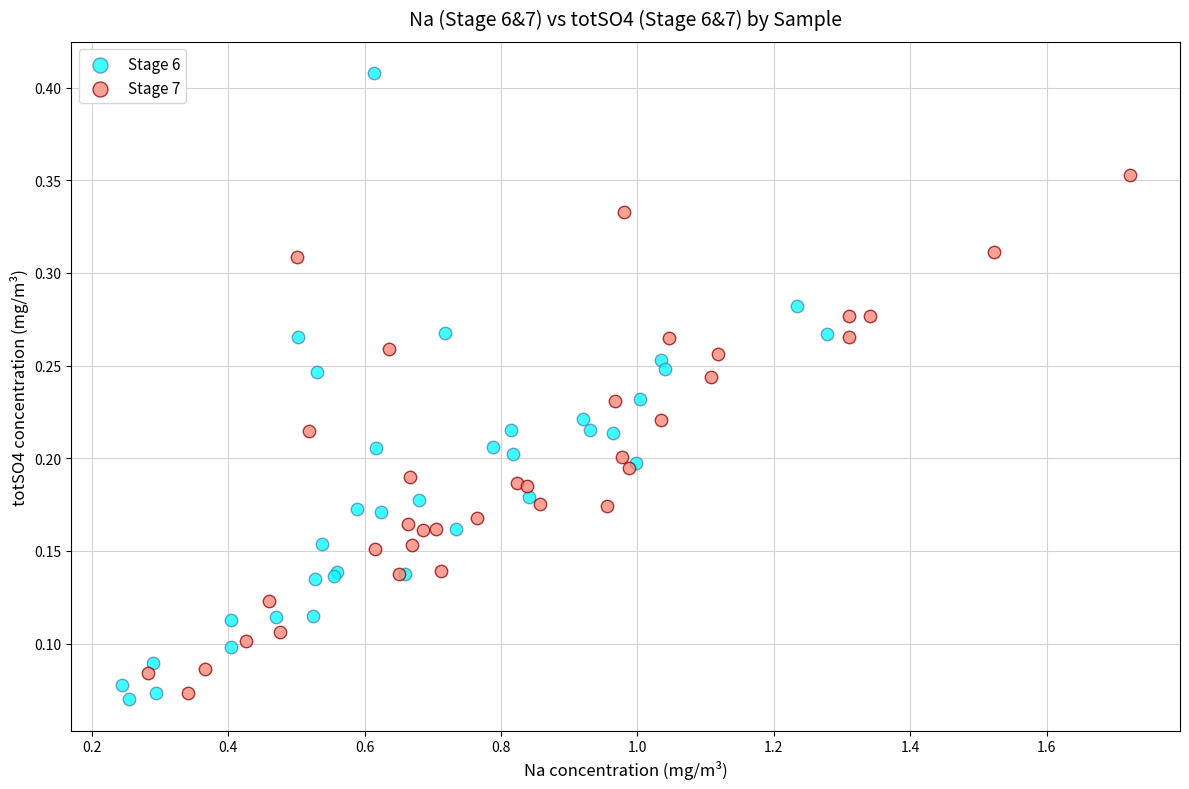

Which series contains the highest Y value?

Stage 6